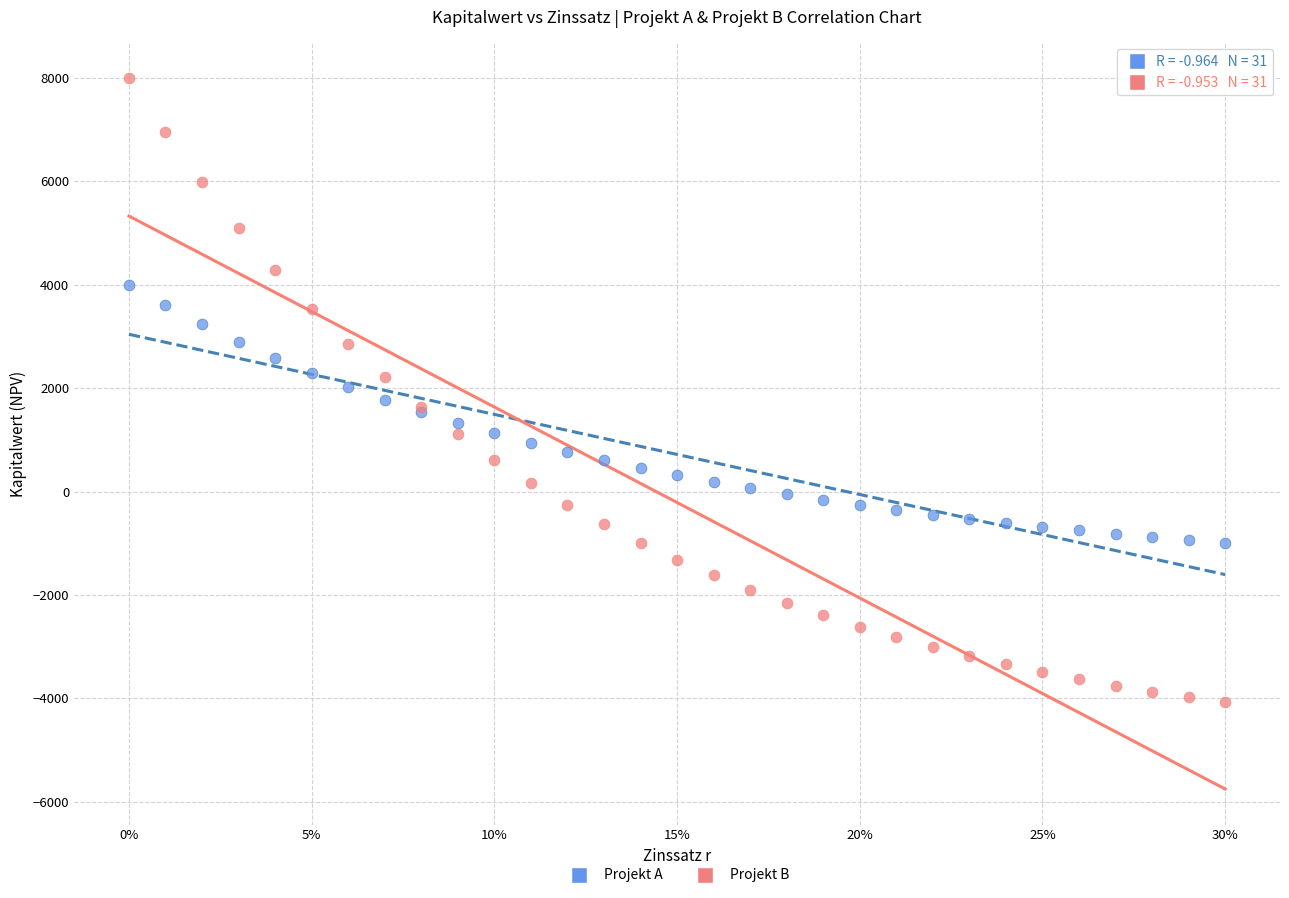

Which series contains the highest Y value?

Projekt B